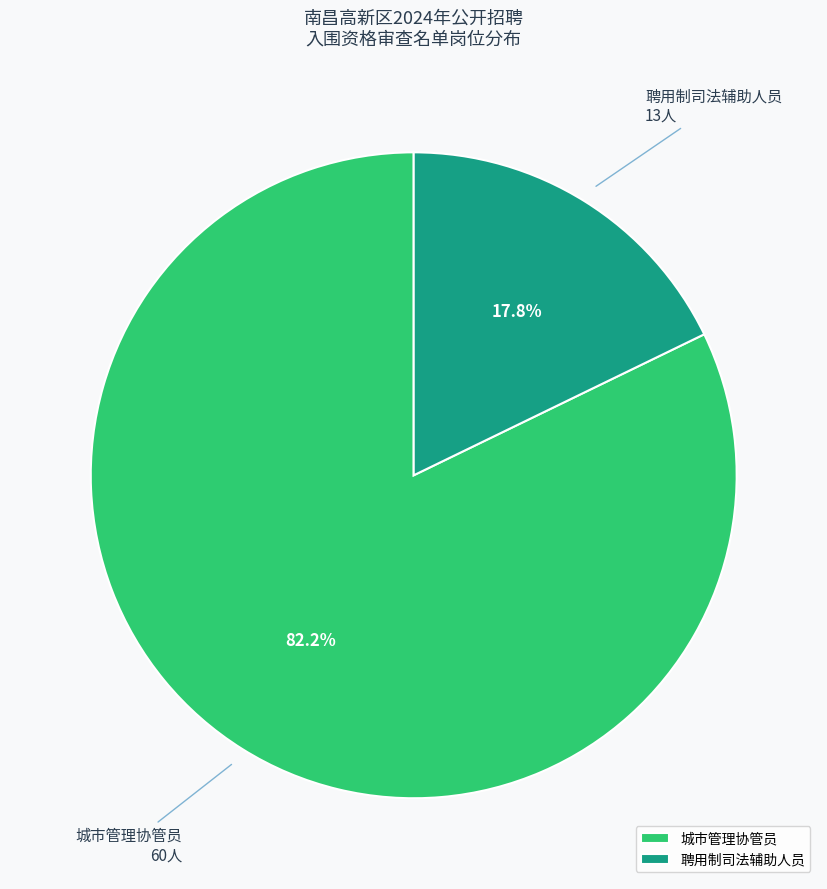

Count the number of slices in the pie.

2